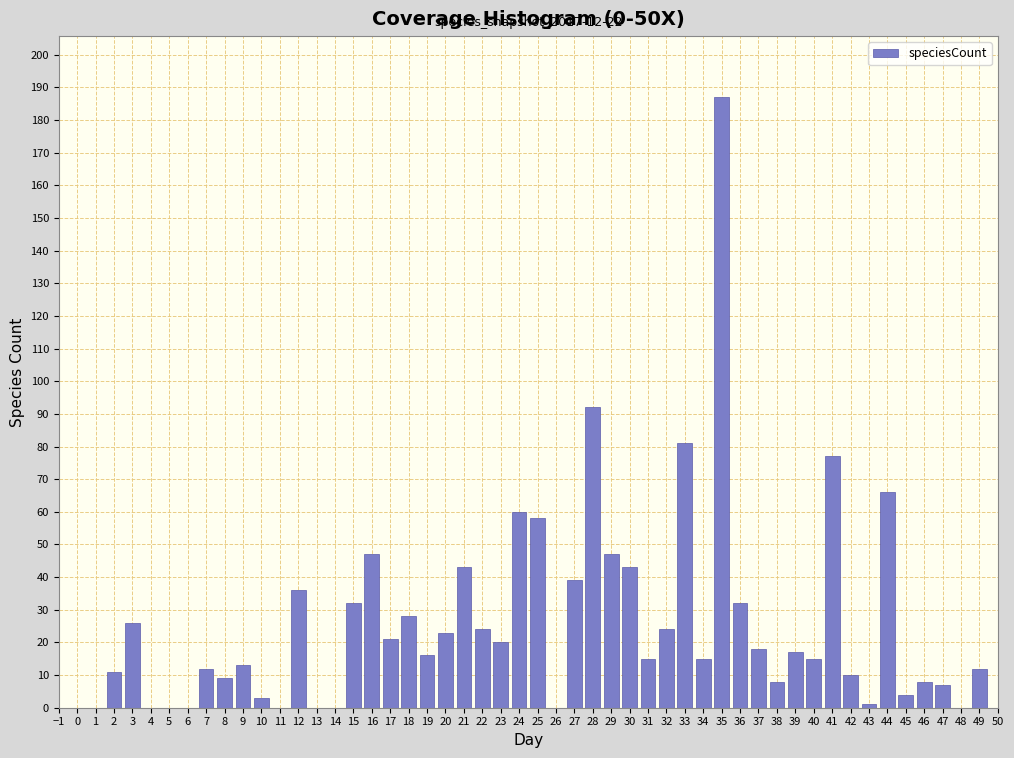

What is the sum of all values?

1300